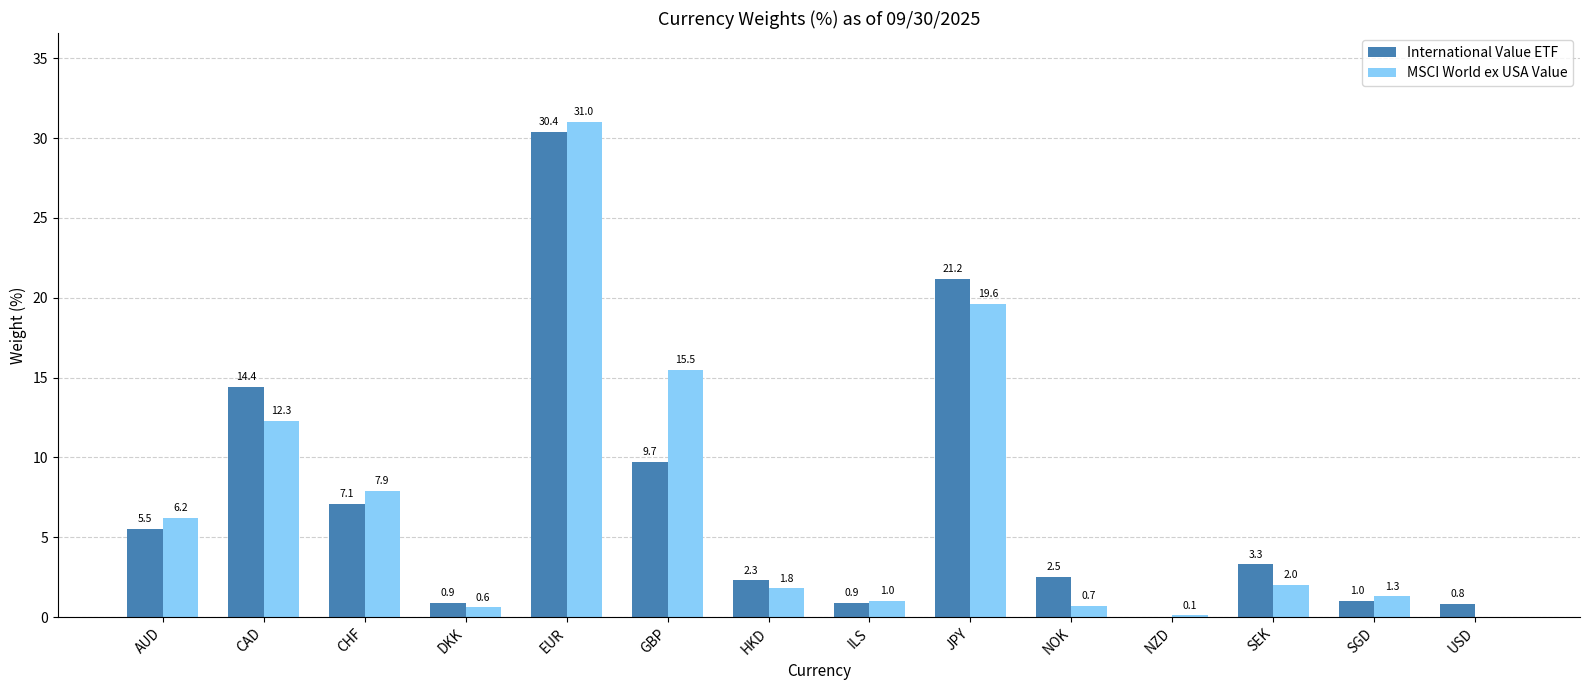

Where does the International Value ETF series first go above 3?

AUD